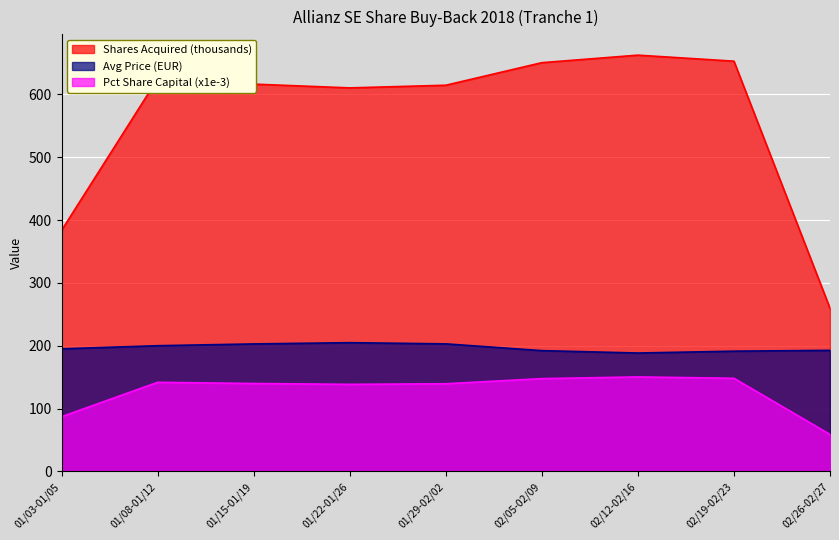

List the series in order of their peak value, highest first.

Shares Acquired (thousands), Avg Price (EUR), Pct Share Capital (x1e-3)